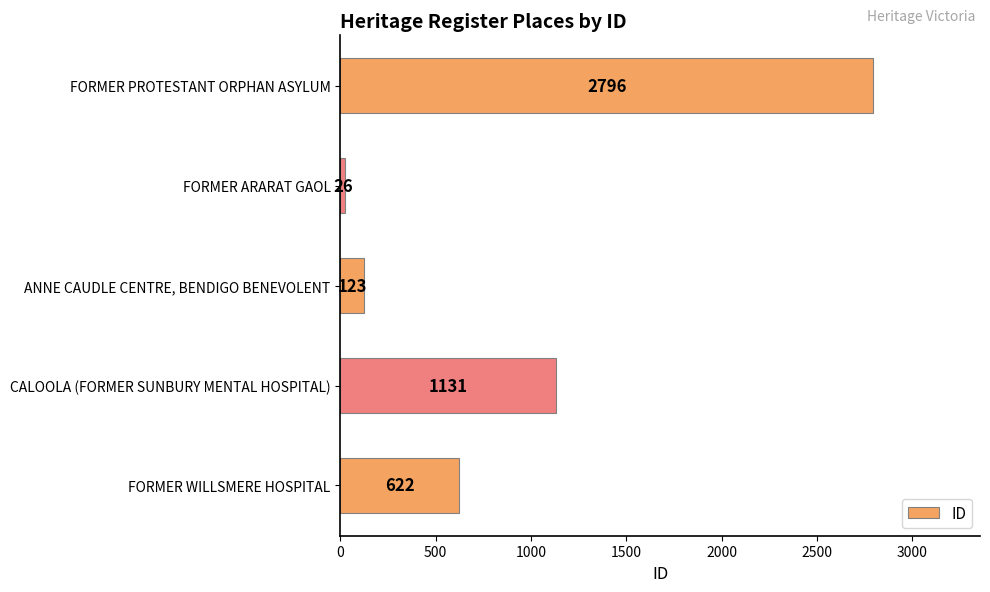

Which category has the highest value across all series?

FORMER PROTESTANT ORPHAN ASYLUM